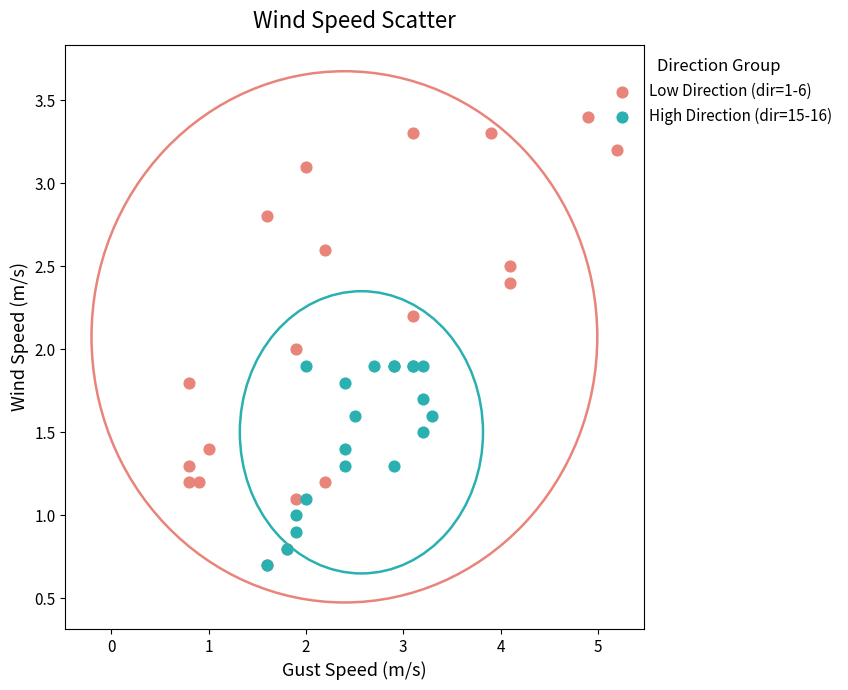

Which series reaches the maximum Y coordinate?

Low Direction (dir=1-6)